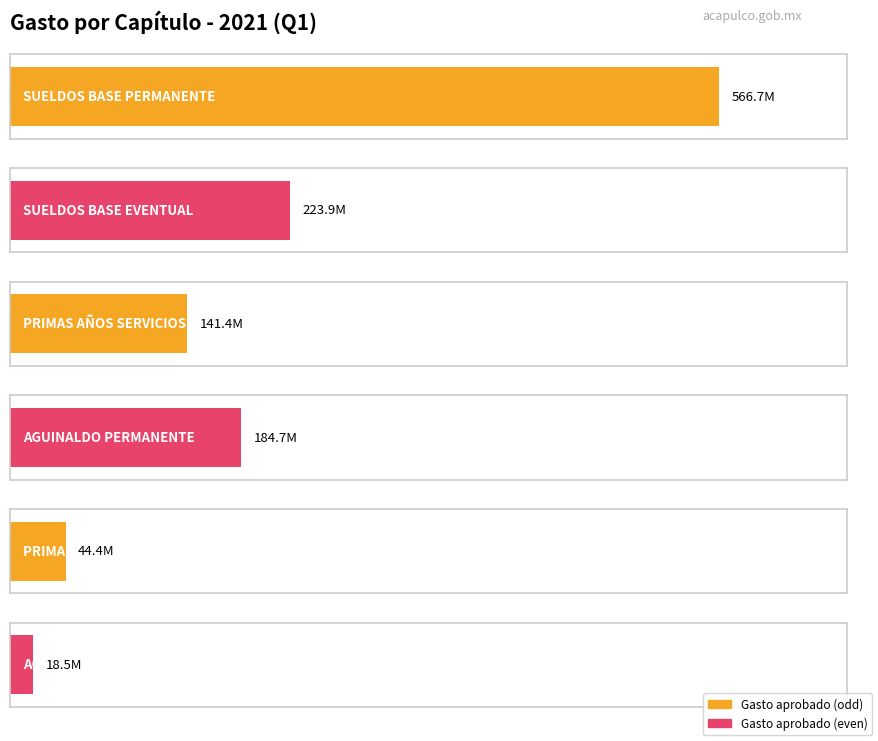

What is the label of the 5th bar from the right?

SUELDOS BASE EVENTUAL